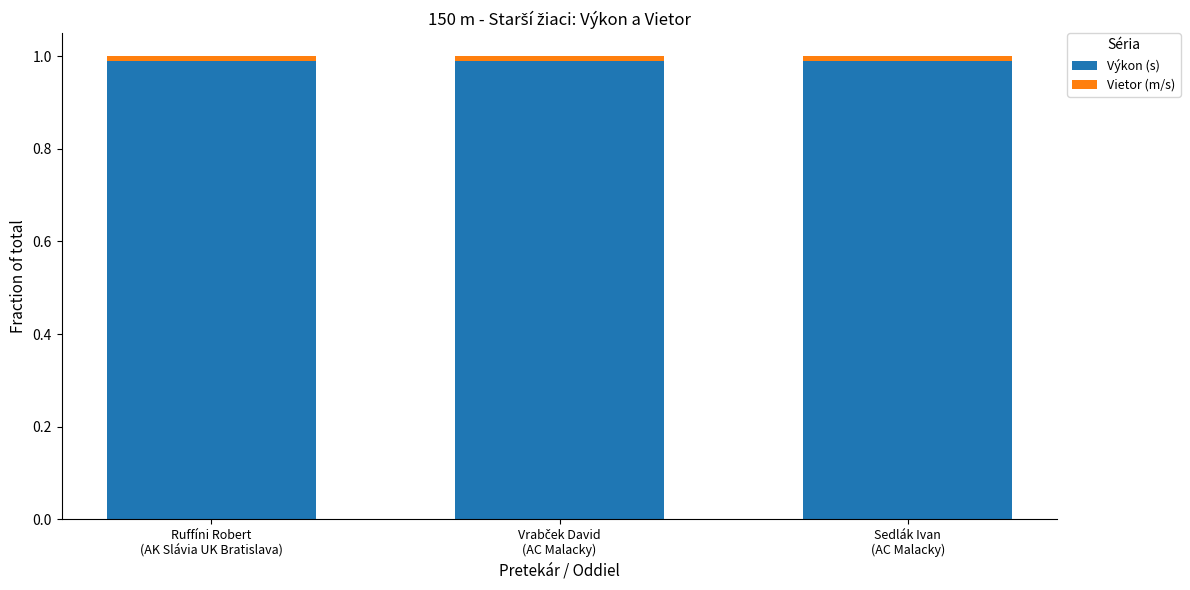

What is the total value across all series at Ruffíni Robert
(AK Slávia UK Bratislava)?

1.0